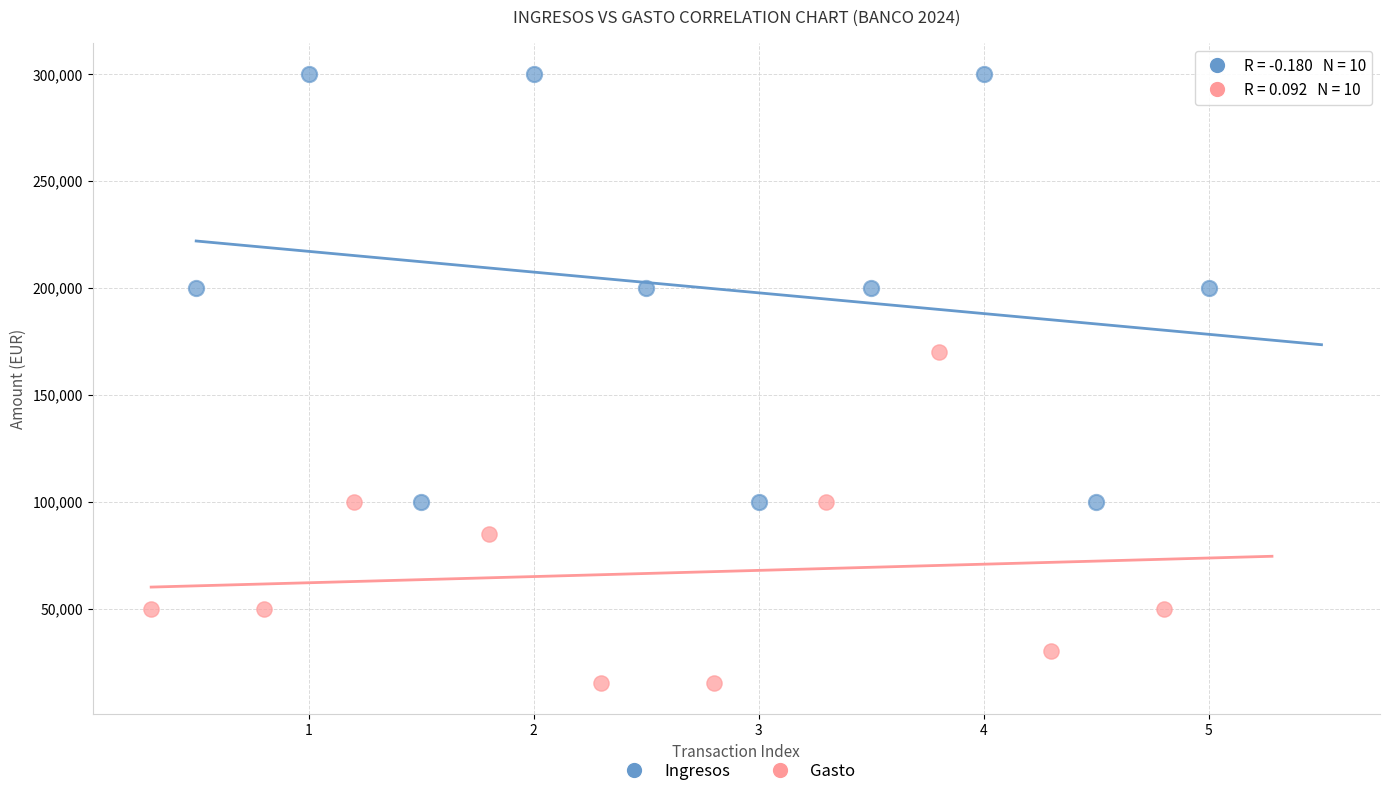

Which series reaches the minimum Y coordinate?

Gasto